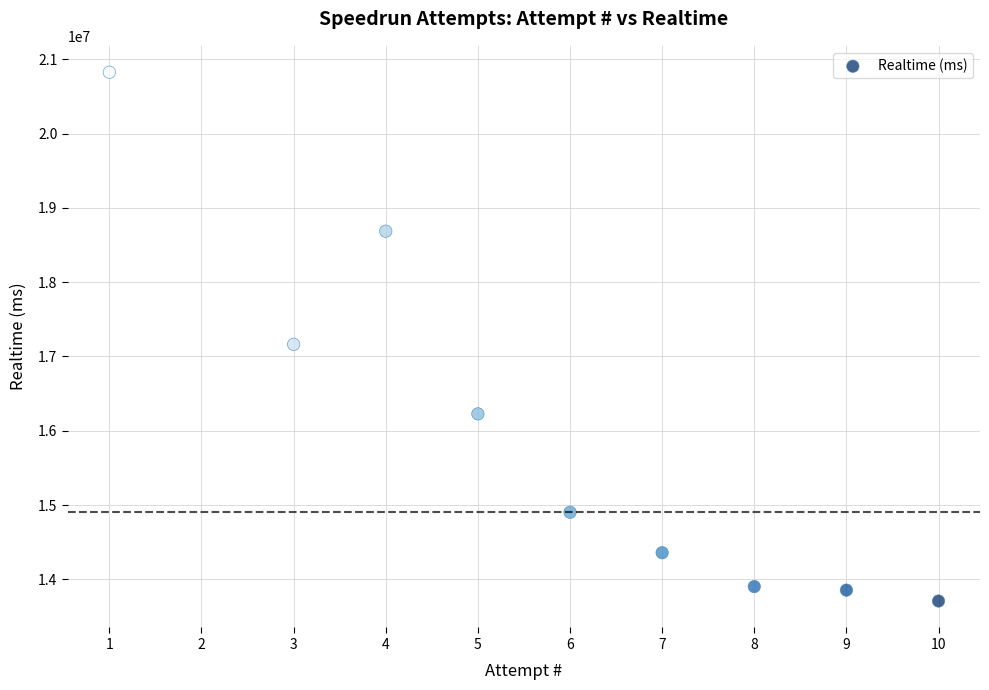

What Y value in the scatter plot is closest to 17266803?

17163170